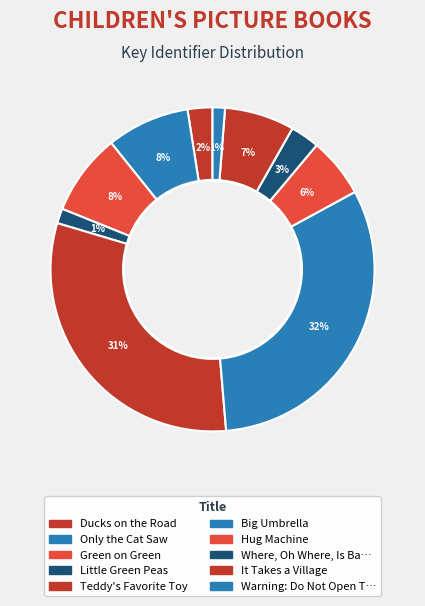

How many slices are in this pie chart?

10